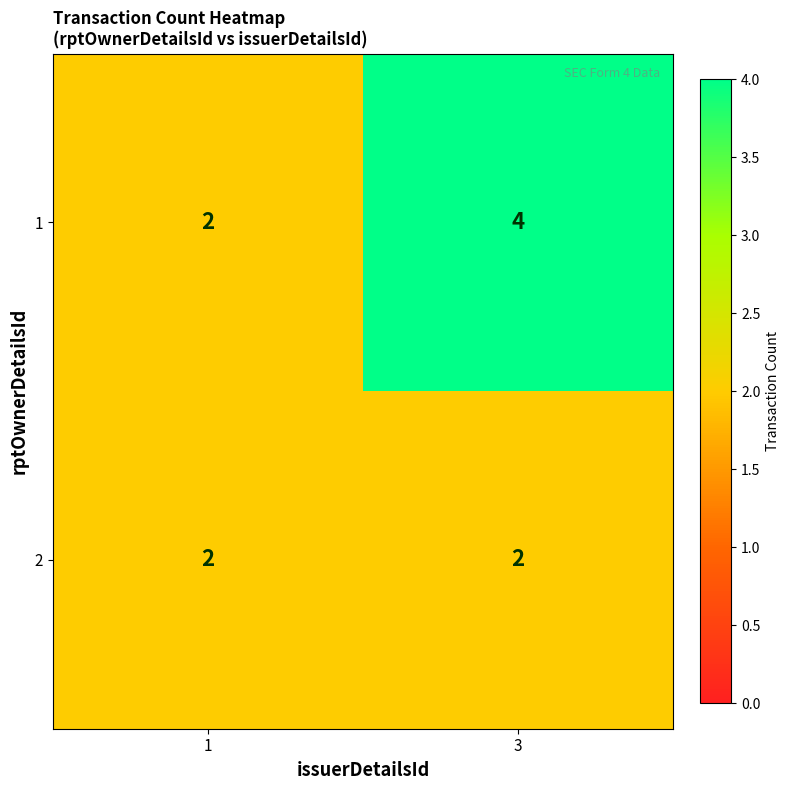

How many distinct data groups are displayed?

2